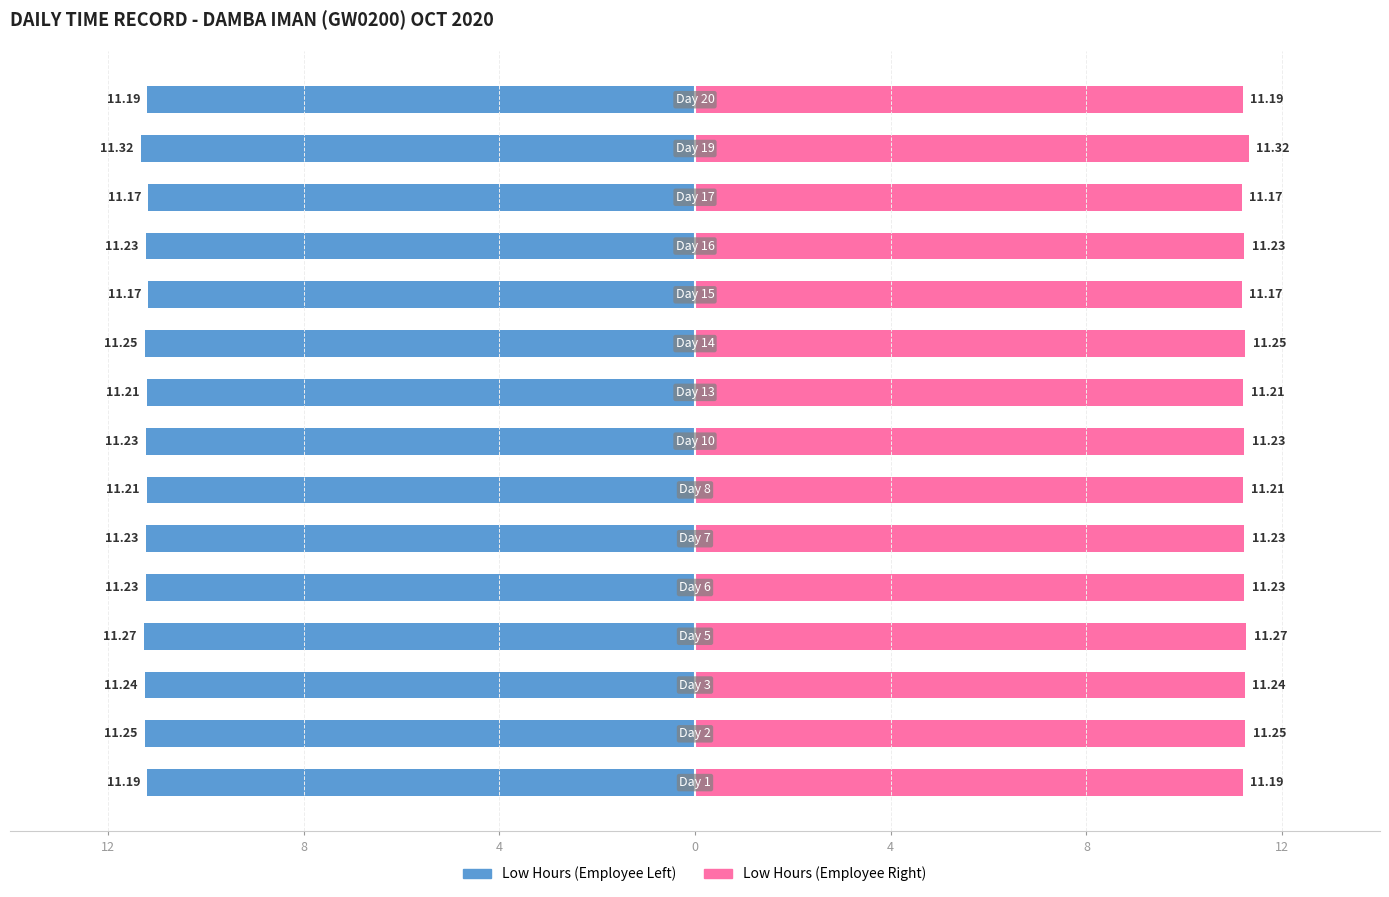

What is the greatest value displayed?

11.3